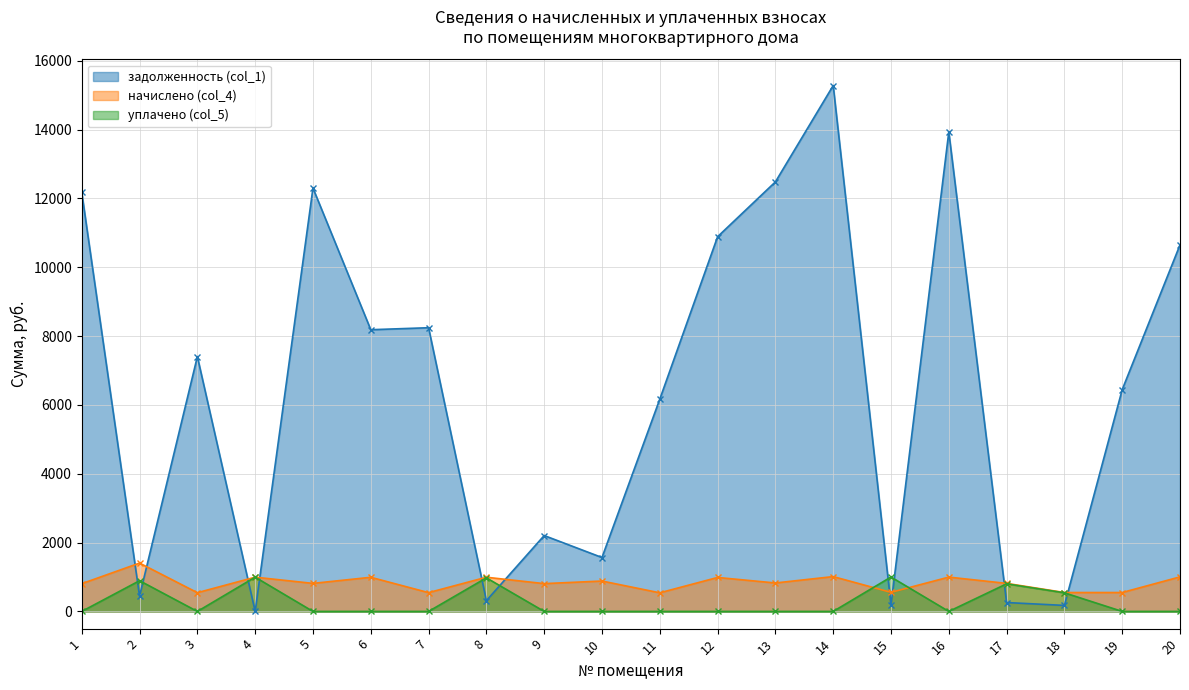

In уплачено (col_5), how many points are higher than both neighbors (excluding endpoints)?

5